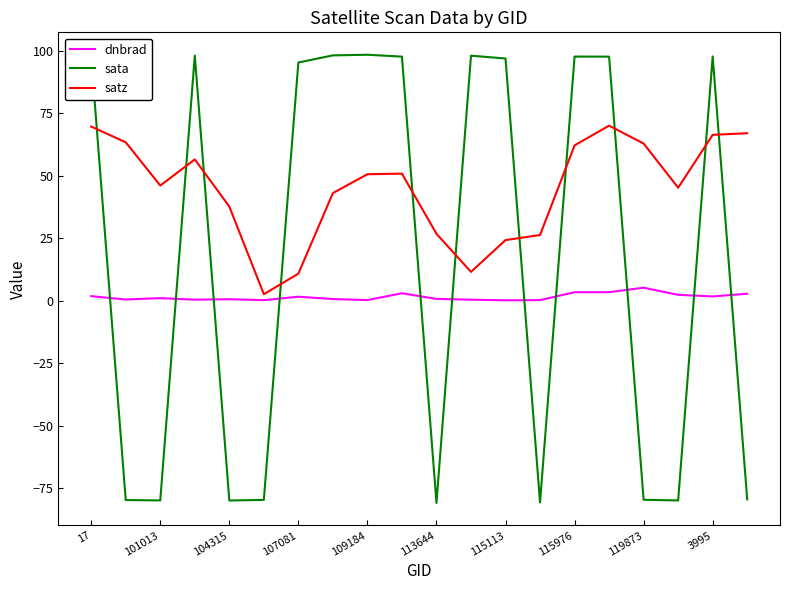

Which series has the widest spread of values?

sata